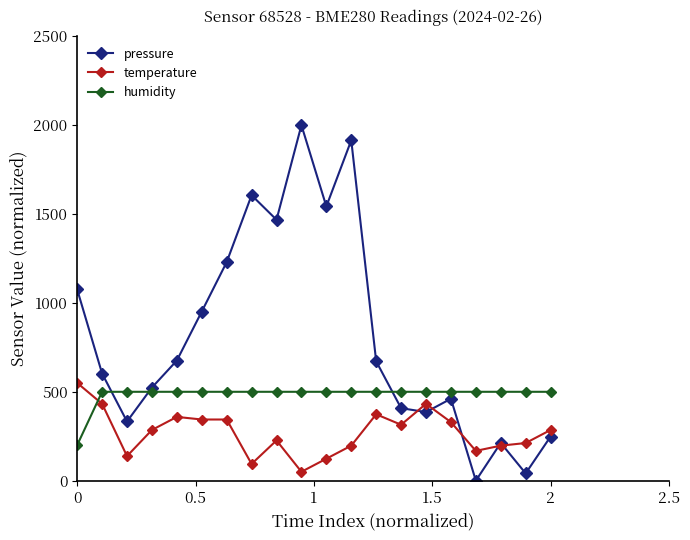

What is the average value of the temperature series?

272.8